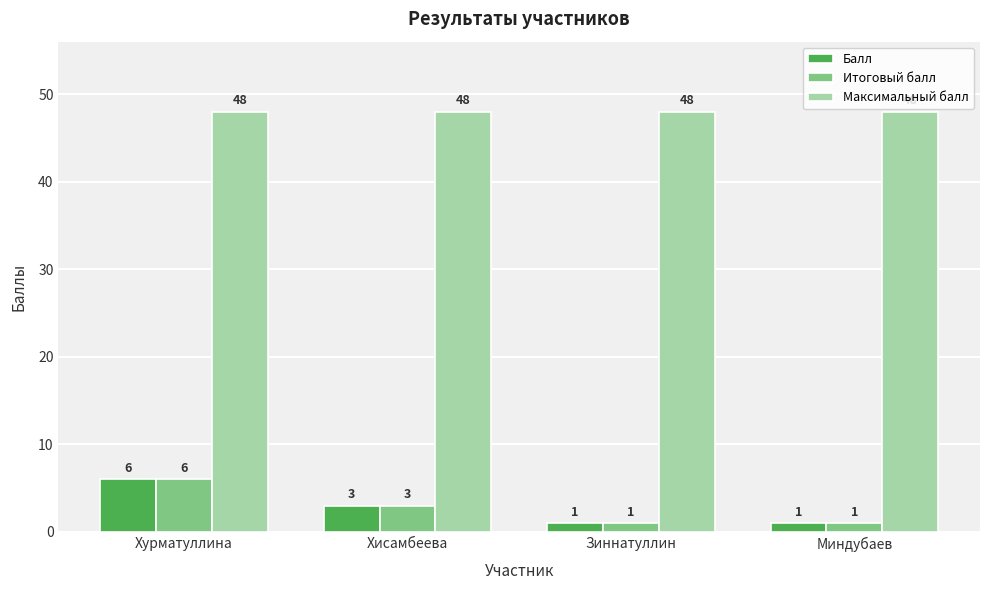

What is the greatest value displayed?

48